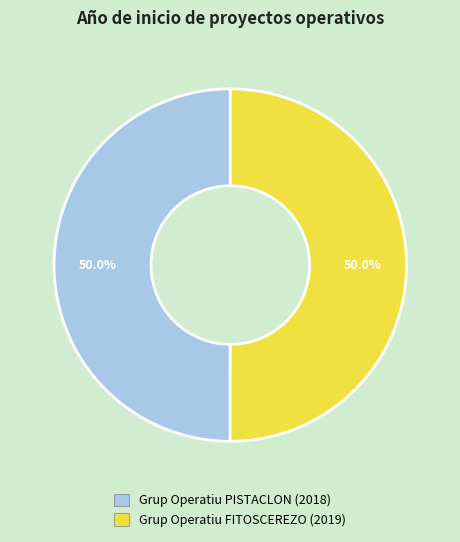

What percentage do Grup Operatiu FITOSCEREZO and Grup Operatiu PISTACLON together represent?

100.0%